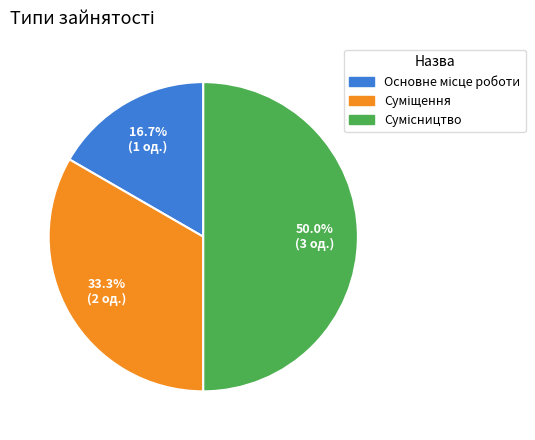

Rank the categories by value from lowest to highest.

Основне місце роботи, Суміщення, Сумісництво